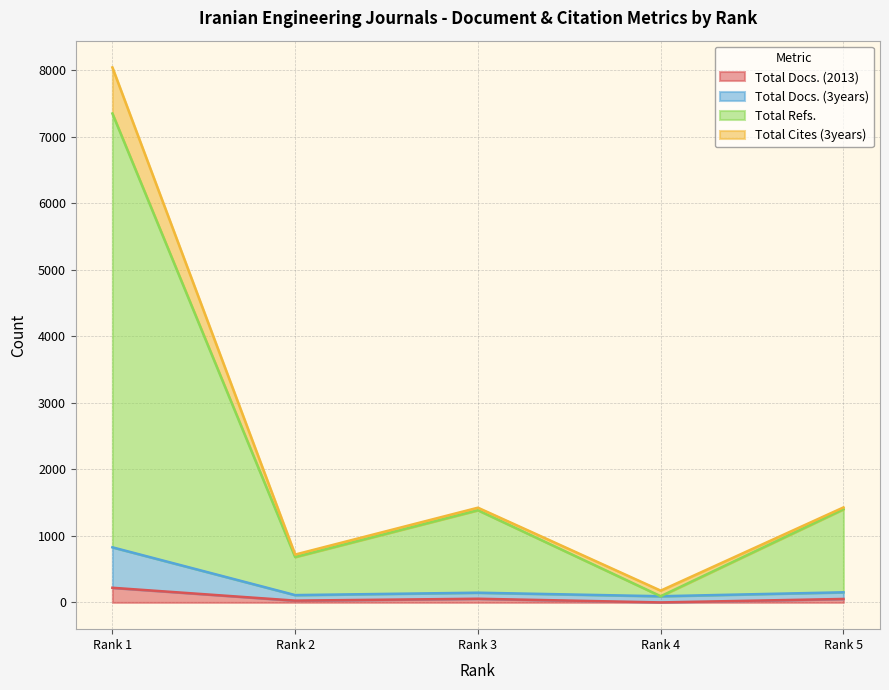

True or false: Total Docs. (3years) and Total Refs. cross at least once.

False